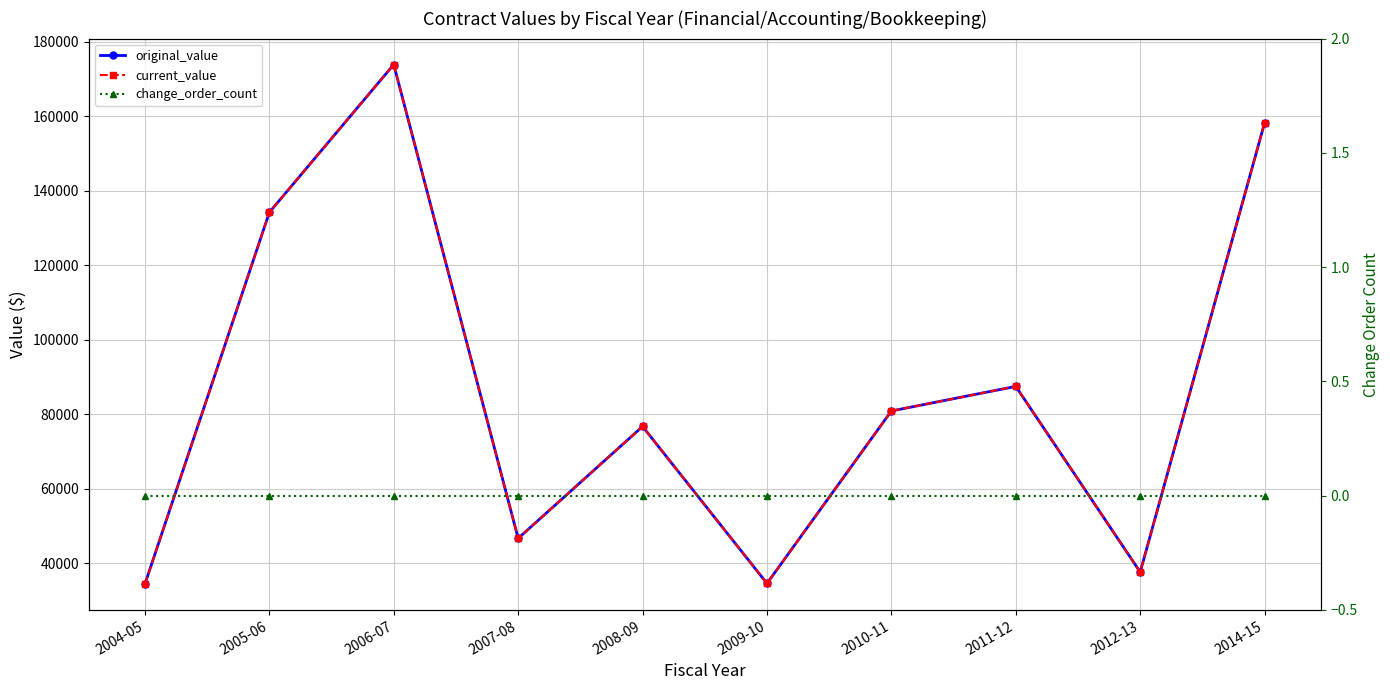

Which label corresponds to the smallest value in the chart?

2004-05